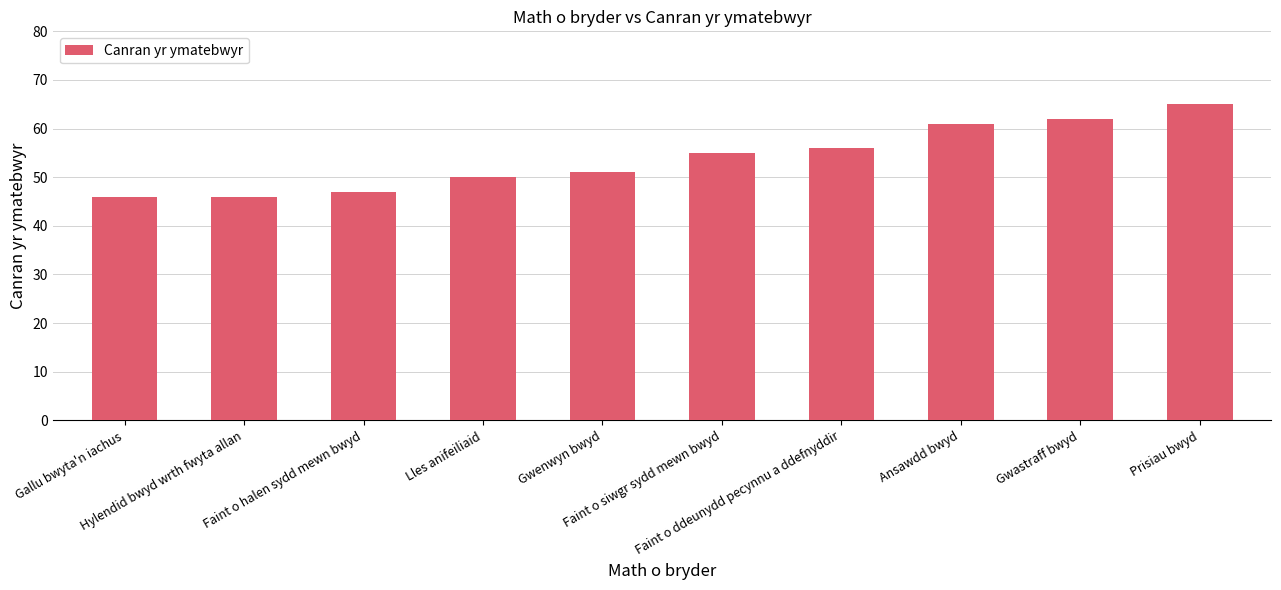

Where is the data nearest to the value 55?

Faint o siwgr sydd mewn bwyd